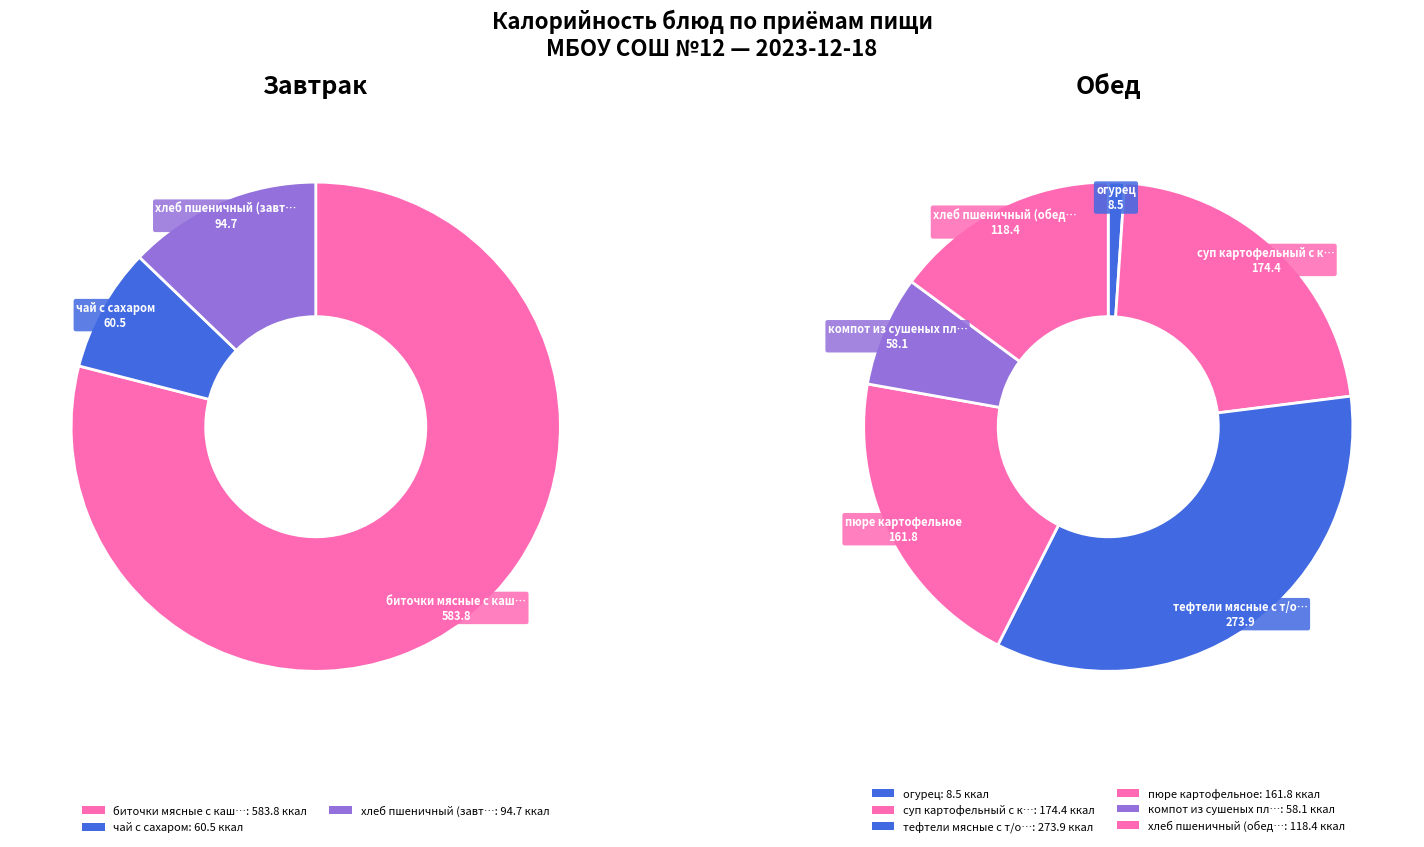

Does пюре картофельное account for over 50% of the chart?

No